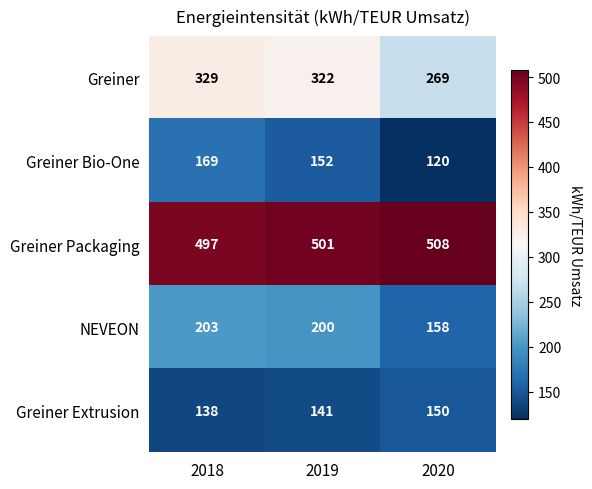

What is the average value of the Greiner series?

307